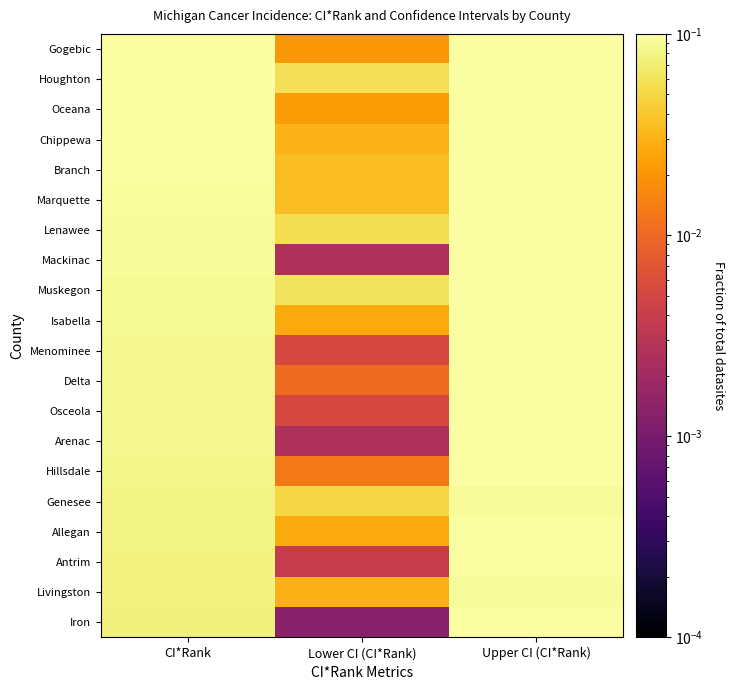

Reading left to right, extract all data points from this chart.

Gogebic: CI*Rank=0.1	Lower CI (CI*Rank)=0.0	Upper CI (CI*Rank)=0.1
Houghton: CI*Rank=0.1	Lower CI (CI*Rank)=0.1	Upper CI (CI*Rank)=0.1
Oceana: CI*Rank=0.1	Lower CI (CI*Rank)=0.0	Upper CI (CI*Rank)=0.1
Chippewa: CI*Rank=0.1	Lower CI (CI*Rank)=0.0	Upper CI (CI*Rank)=0.1
Branch: CI*Rank=0.1	Lower CI (CI*Rank)=0.0	Upper CI (CI*Rank)=0.1
Marquette: CI*Rank=0.1	Lower CI (CI*Rank)=0.0	Upper CI (CI*Rank)=0.1
Lenawee: CI*Rank=0.1	Lower CI (CI*Rank)=0.1	Upper CI (CI*Rank)=0.1
Mackinac: CI*Rank=0.1	Lower CI (CI*Rank)=0.0	Upper CI (CI*Rank)=0.1
Muskegon: CI*Rank=0.1	Lower CI (CI*Rank)=0.1	Upper CI (CI*Rank)=0.1
Isabella: CI*Rank=0.1	Lower CI (CI*Rank)=0.0	Upper CI (CI*Rank)=0.1
Menominee: CI*Rank=0.1	Lower CI (CI*Rank)=0.0	Upper CI (CI*Rank)=0.1
Delta: CI*Rank=0.1	Lower CI (CI*Rank)=0.0	Upper CI (CI*Rank)=0.1
Osceola: CI*Rank=0.1	Lower CI (CI*Rank)=0.0	Upper CI (CI*Rank)=0.1
Arenac: CI*Rank=0.1	Lower CI (CI*Rank)=0.0	Upper CI (CI*Rank)=0.1
Hillsdale: CI*Rank=0.1	Lower CI (CI*Rank)=0.0	Upper CI (CI*Rank)=0.1
Genesee: CI*Rank=0.1	Lower CI (CI*Rank)=0.1	Upper CI (CI*Rank)=0.1
Allegan: CI*Rank=0.1	Lower CI (CI*Rank)=0.0	Upper CI (CI*Rank)=0.1
Antrim: CI*Rank=0.1	Lower CI (CI*Rank)=0.0	Upper CI (CI*Rank)=0.1
Livingston: CI*Rank=0.1	Lower CI (CI*Rank)=0.0	Upper CI (CI*Rank)=0.1
Iron: CI*Rank=0.1	Lower CI (CI*Rank)=0.0	Upper CI (CI*Rank)=0.1